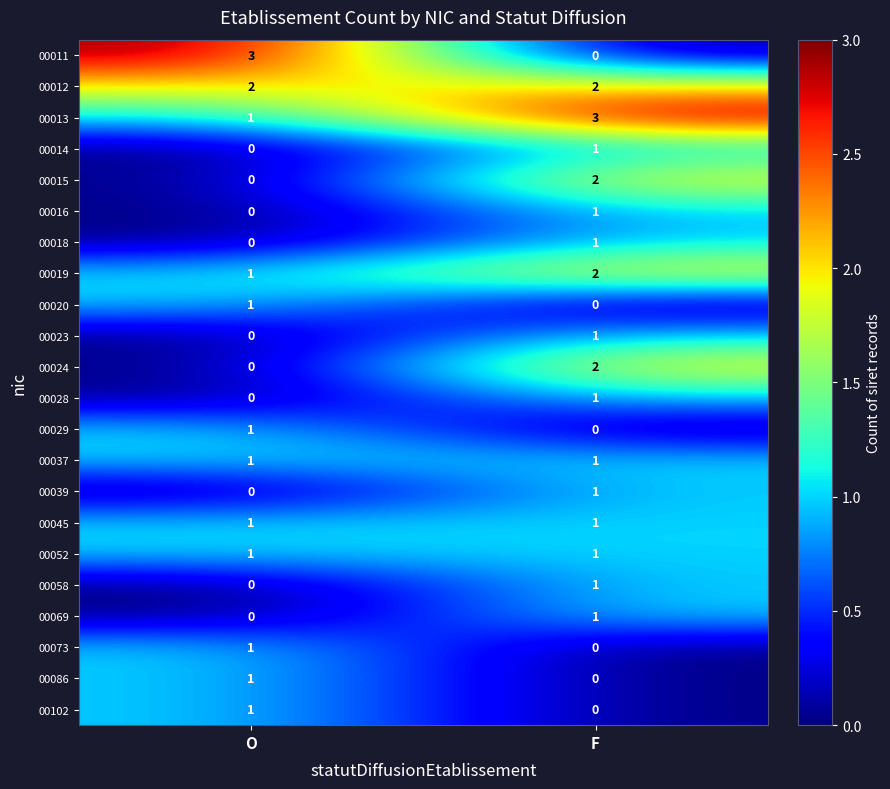

What is the greatest value displayed?

3